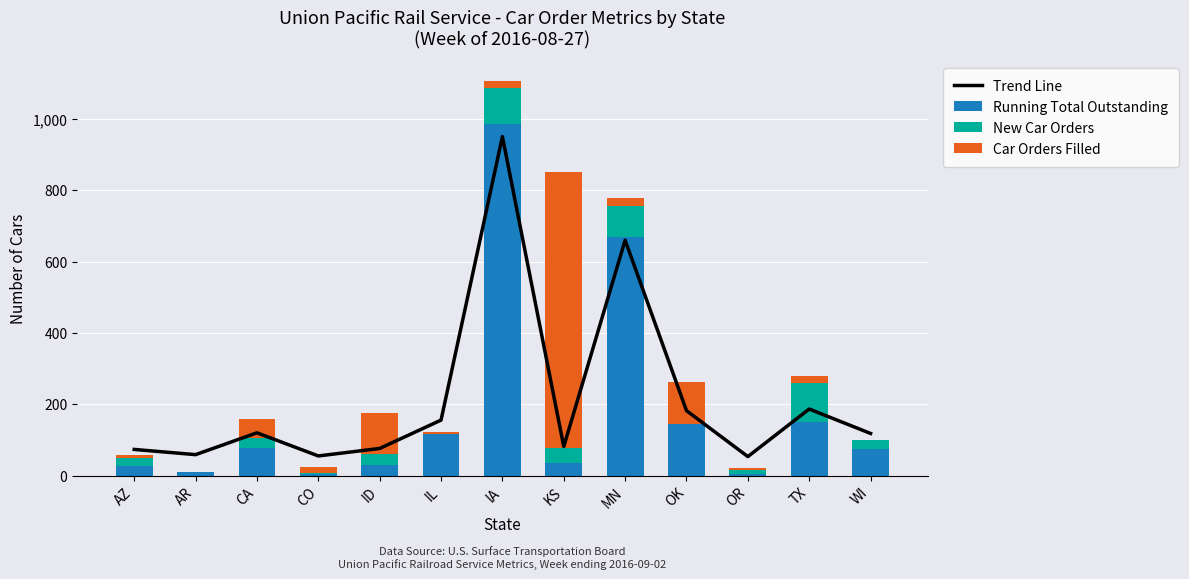

What position from the left is CA?

3